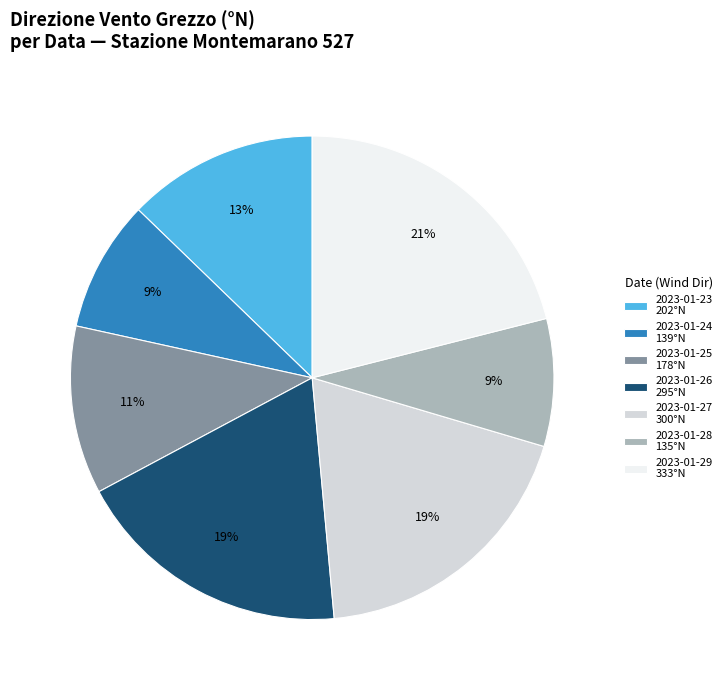

Approximately how many times larger is the value at 2023-01-25 compared to 2023-01-26?

0.6